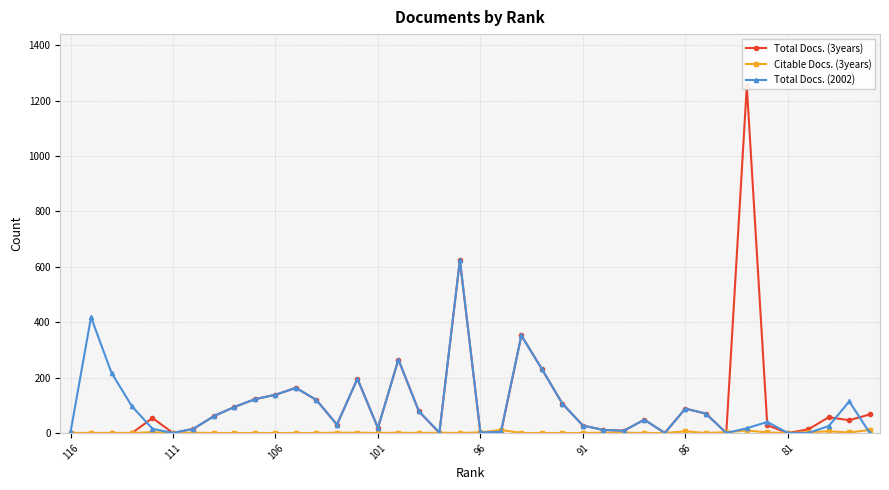

How many values in the Total Docs. (2002) series are below 48?

20